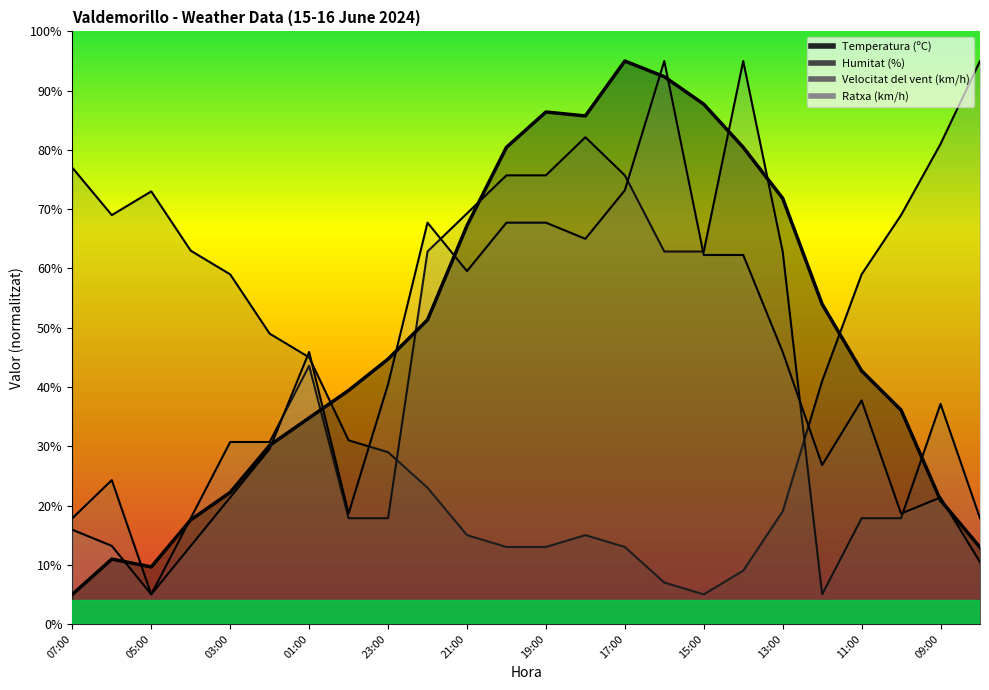

True or false: Temperatura (ºC) has more than 2 points higher than both neighbors.

True